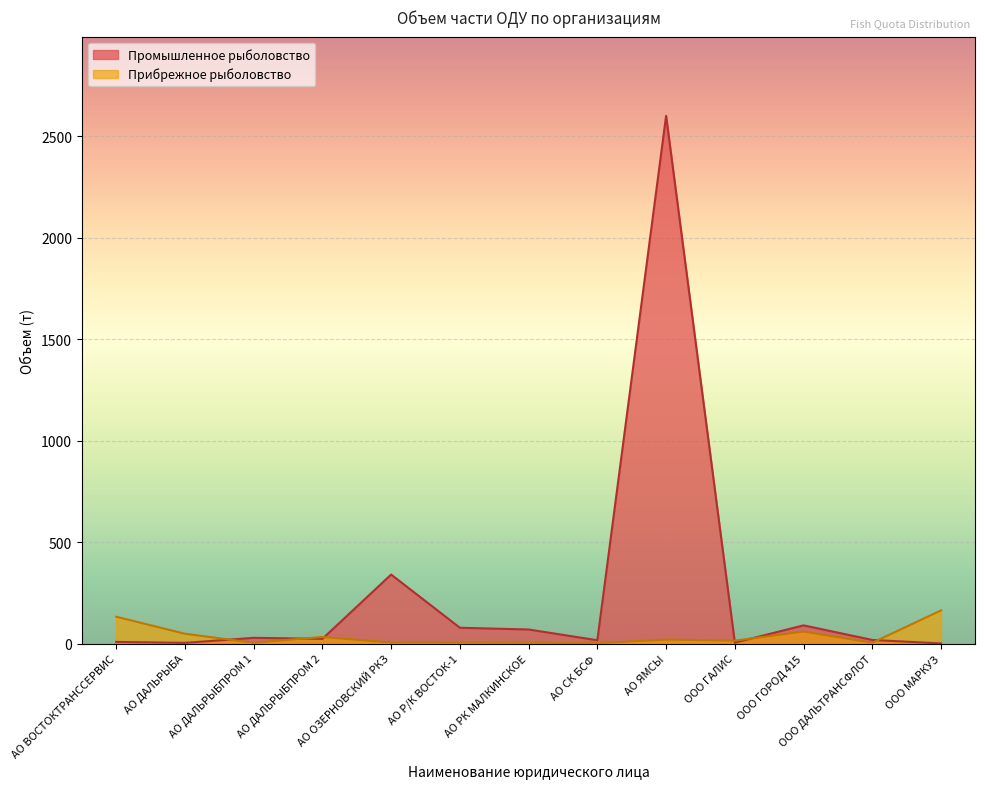

List the series in order of their overall mean, lowest first.

Прибрежное рыболовство, Промышленное рыболовство